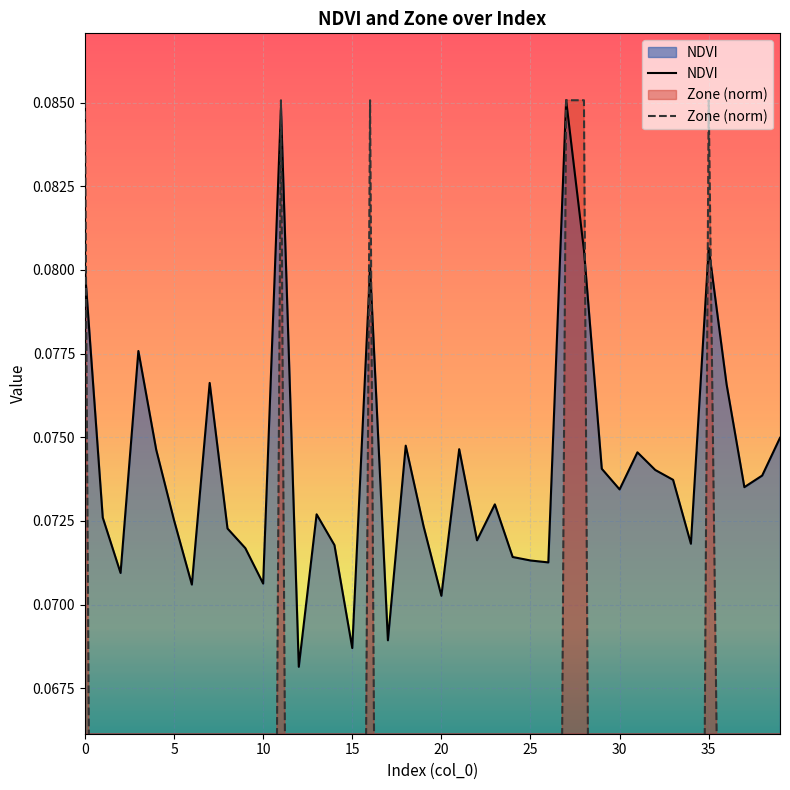

Is the value of NDVI at 26 greater than the value of Zone (norm) at 20?

Yes